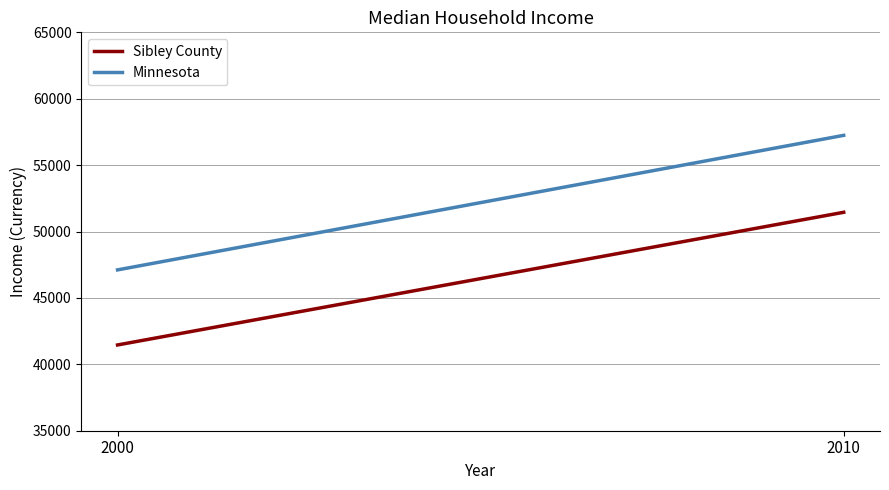

What is the total value across all series at 2010?

108692